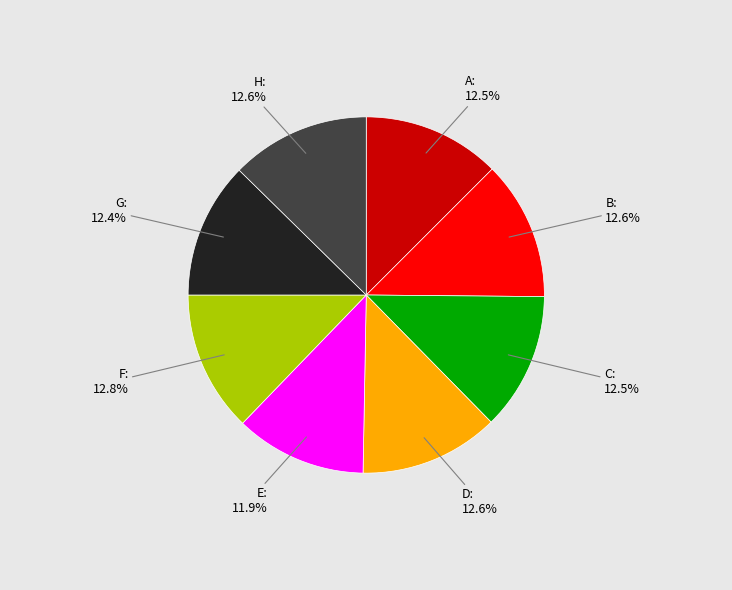

Does E account for over 50% of the chart?

No